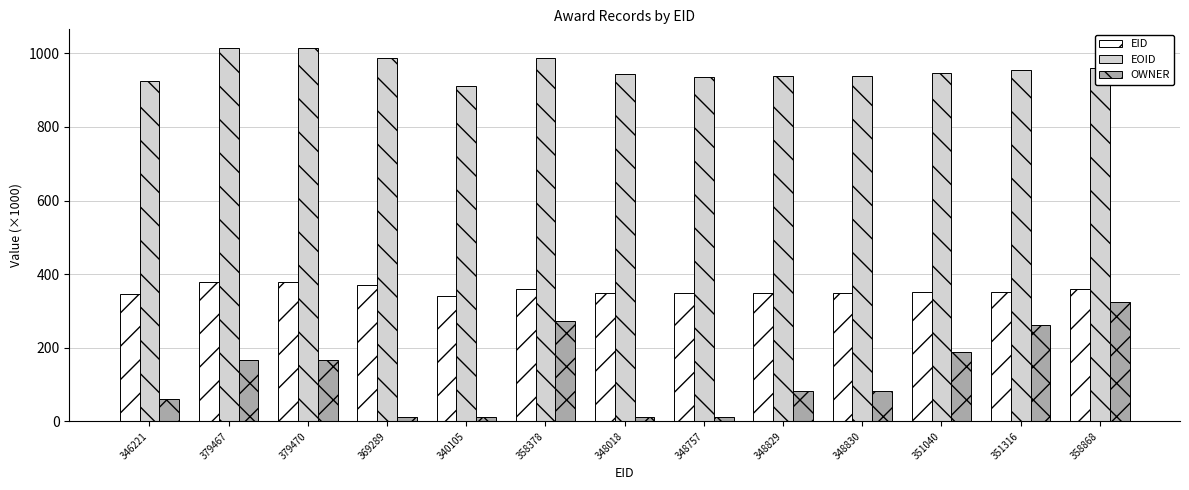

What is the highest value of the EID series?

379.5